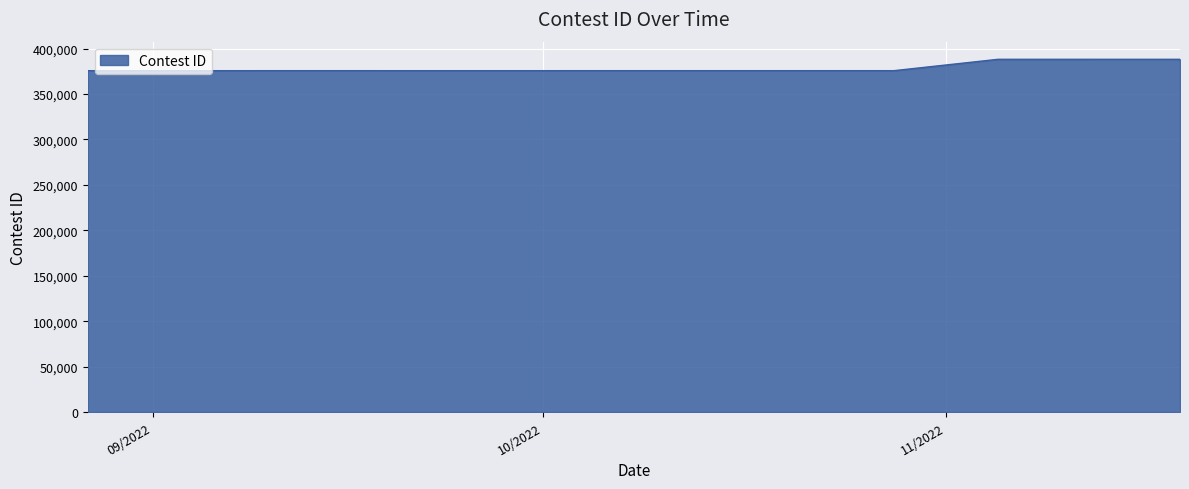

What is the average value?

378754